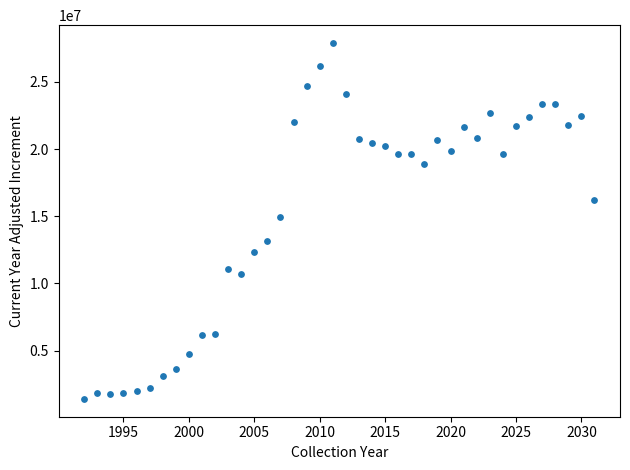

What is the range of Y values (max minus min)?

26494984.2